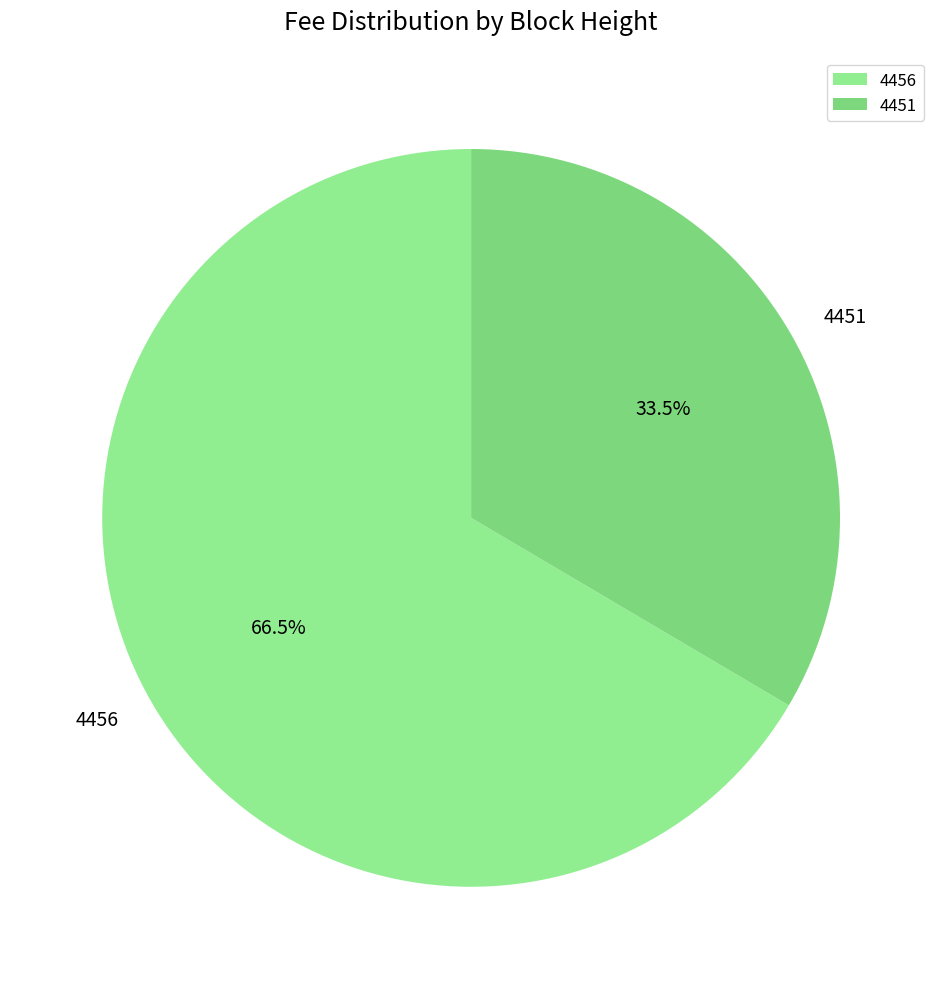

To the nearest percent, what is the difference between the 4456 and 4451 slice percentages?

33%